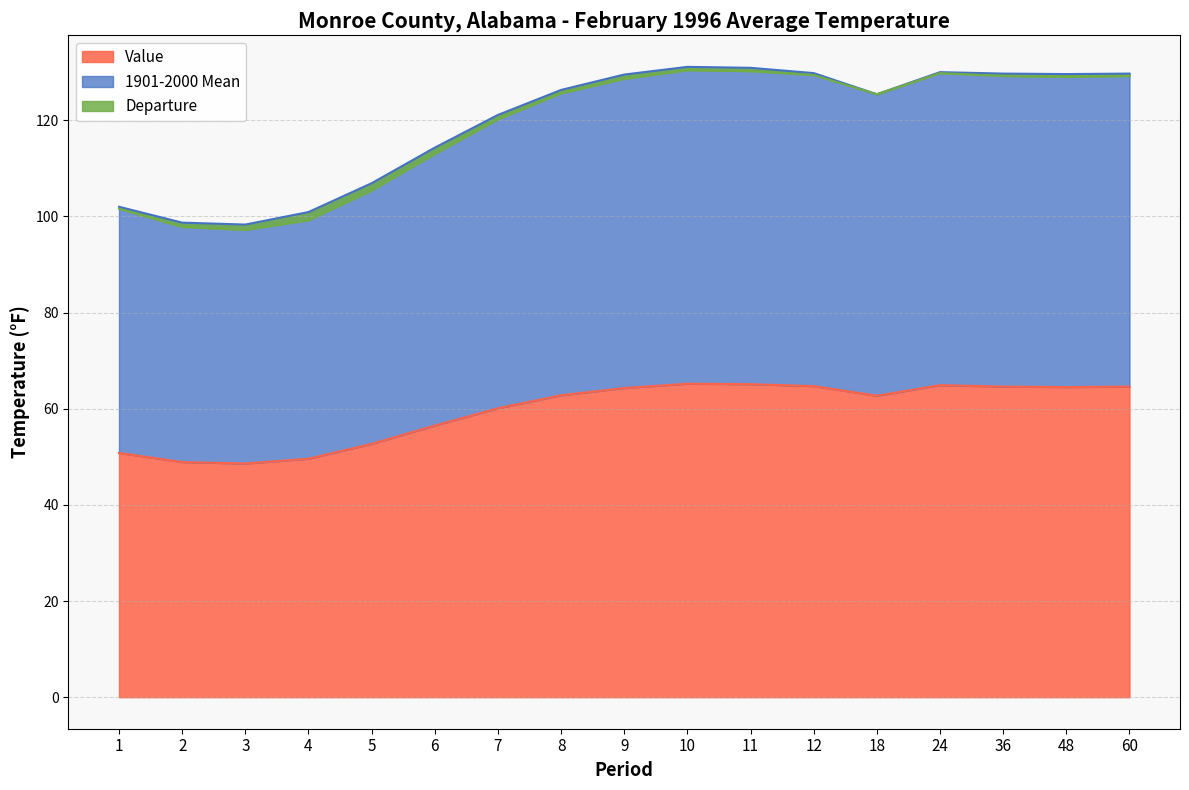

The Value series shows 52.7 at 5. True or false?

True